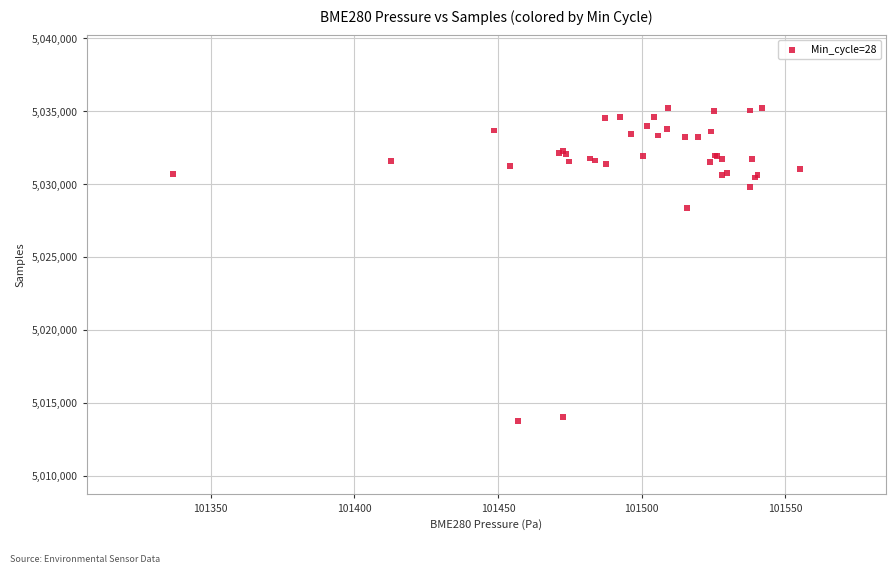

What Y value in the scatter plot is closest to 5024479?

5028359